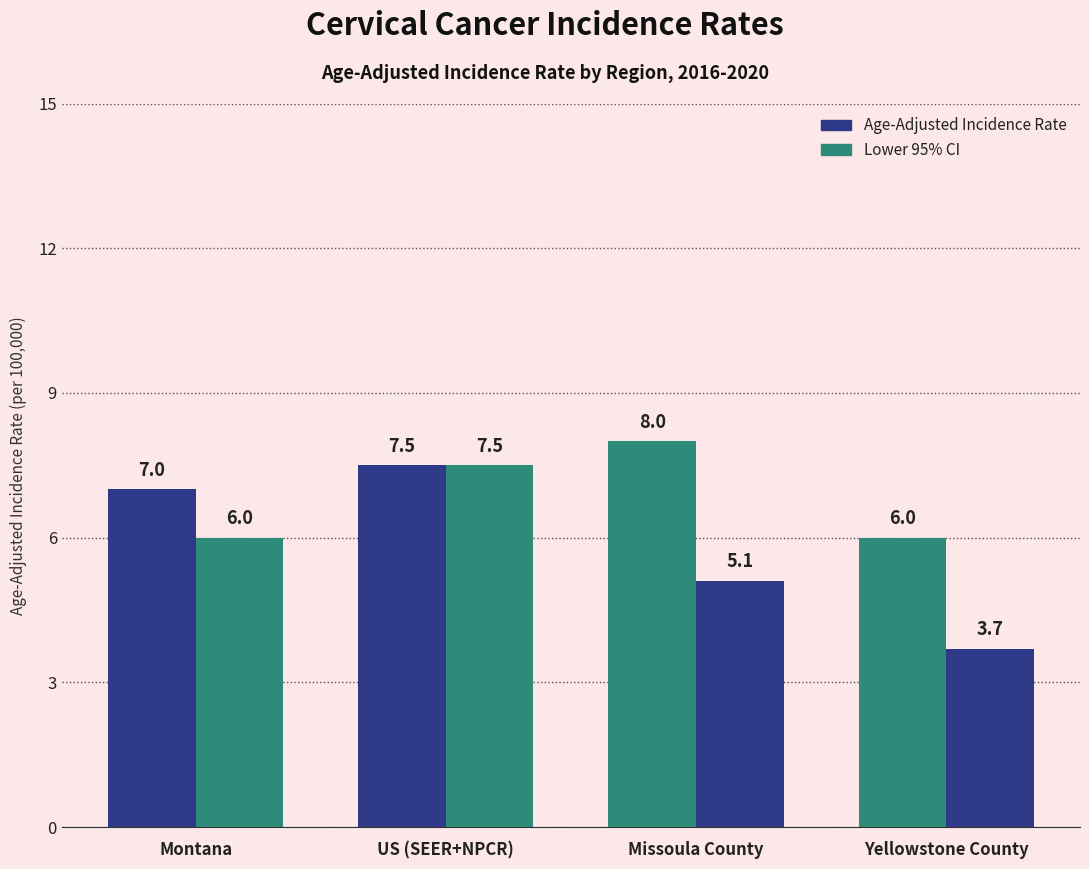

How many data points in Age-Adjusted Incidence Rate are less than 7?

1